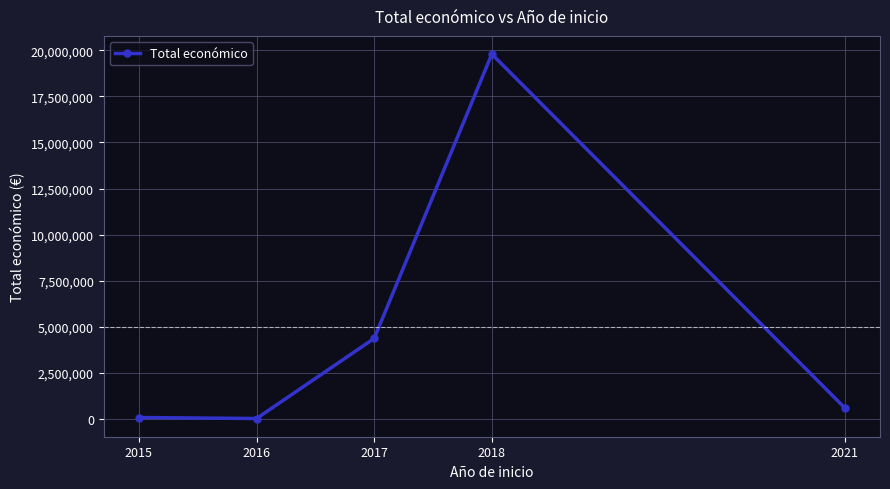

How many interior local peaks (higher than both neighbors) does the data have?

1